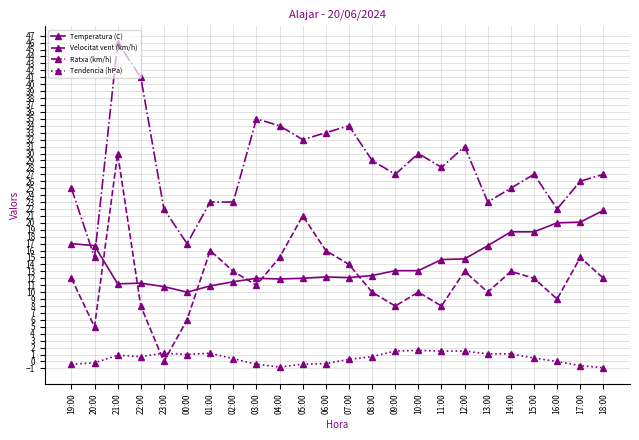

Rank the series by their maximum value, from lowest to highest.

Tendencia (hPa), Temperatura (C), Velocitat vent (km/h), Ratxa (km/h)